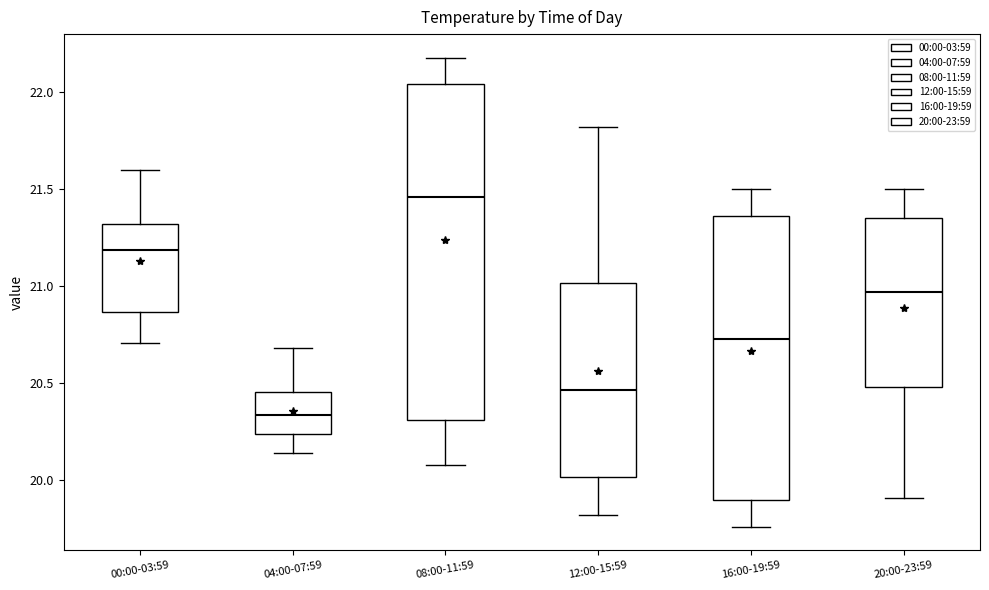

Reading left to right, transcribe this box plot: for each box, give where its median line is, the range the box spans, and where its two whiskers end, as read against the y-axis. The values are not printed on the chart, so give them approximately, as read against the axis.

00:00-03:59: median 21.20, box 20.85 to 21.30, whiskers 20.70 to 21.60
04:00-07:59: median 20.35, box 20.25 to 20.45, whiskers 20.15 to 20.70
08:00-11:59: median 21.45, box 20.30 to 22.05, whiskers 20.10 to 22.20
12:00-15:59: median 20.45, box 20.00 to 21.00, whiskers 19.80 to 21.80
16:00-19:59: median 20.75, box 19.90 to 21.35, whiskers 19.75 to 21.50
20:00-23:59: median 20.95, box 20.50 to 21.35, whiskers 19.90 to 21.50